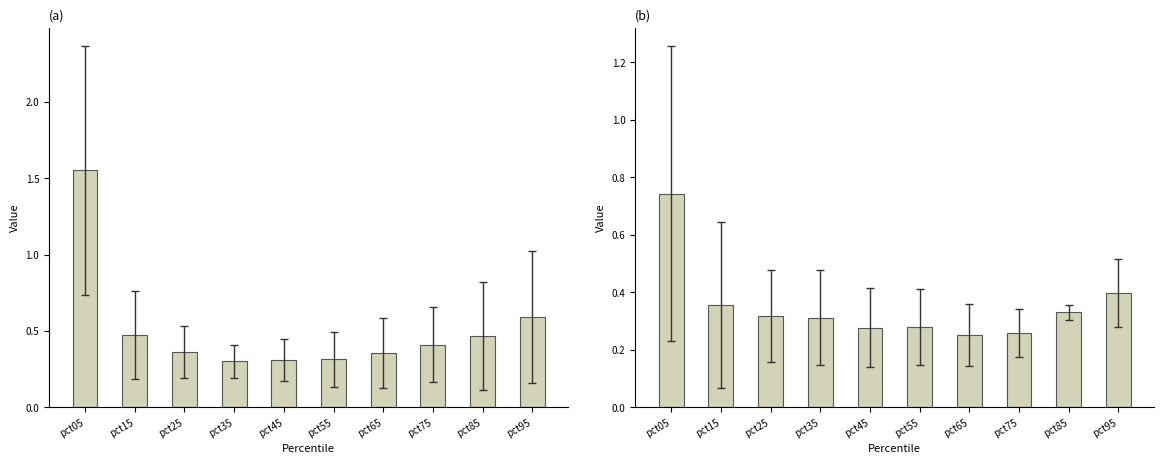

What is the difference between the maximum and minimum values in the Apr, May, Jun avg series?

0.5